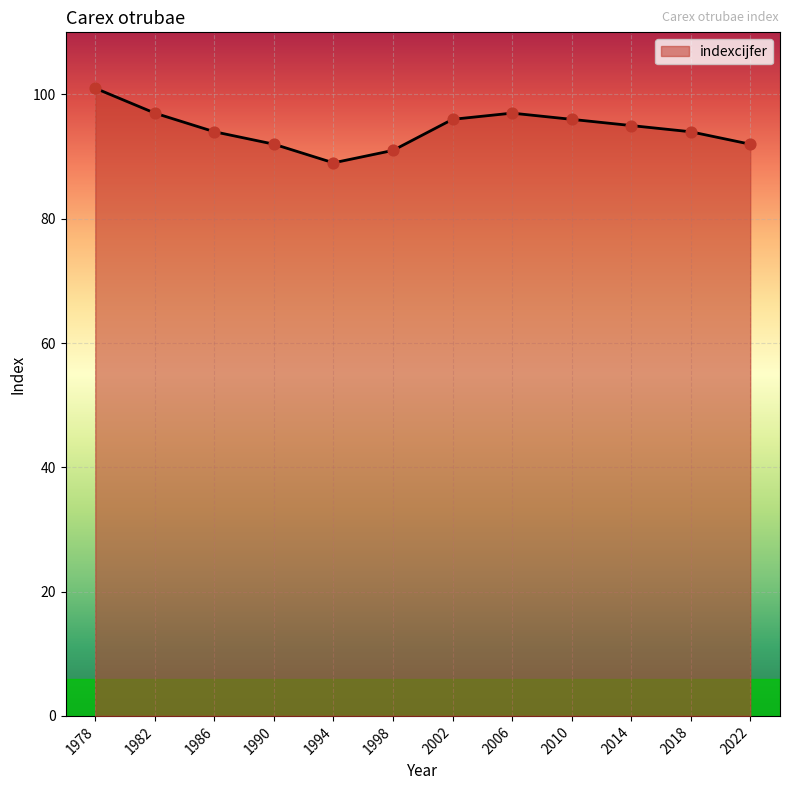

What is the change in value from 1978 to 2006?

-4